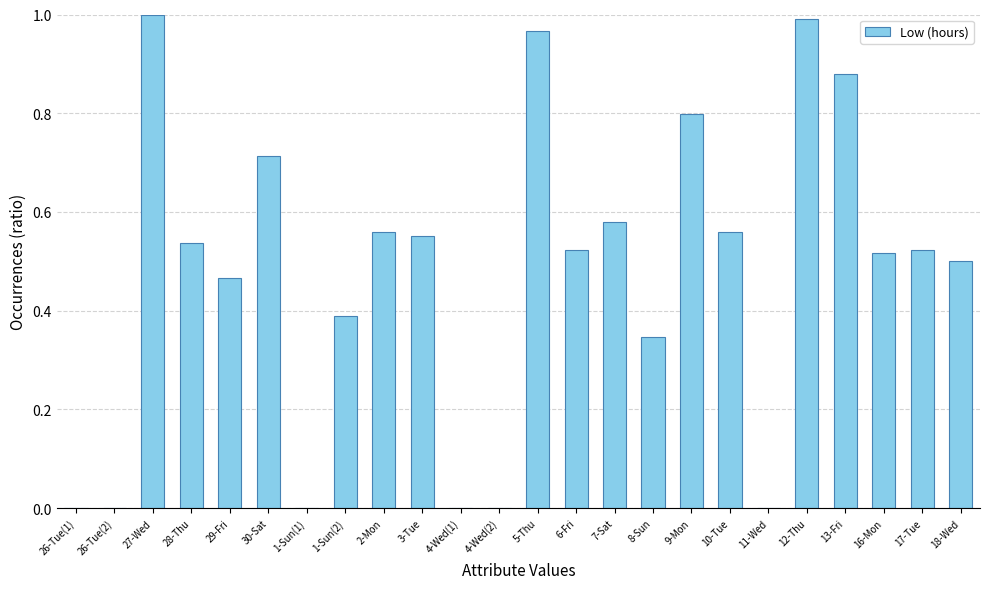

How many series are shown in this chart?

1